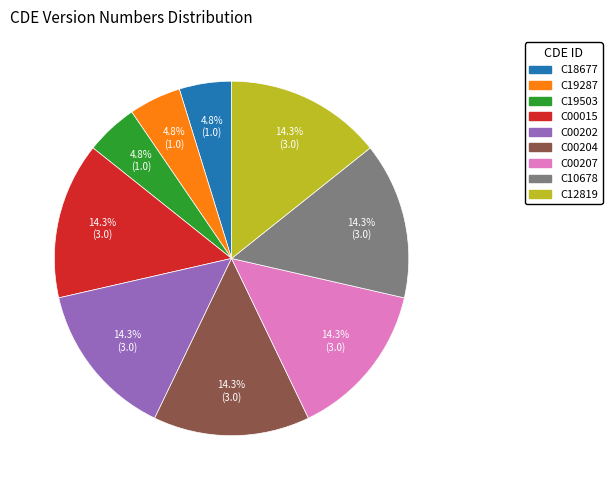

Do C00015 and C18677 together represent more than half of the pie?

No